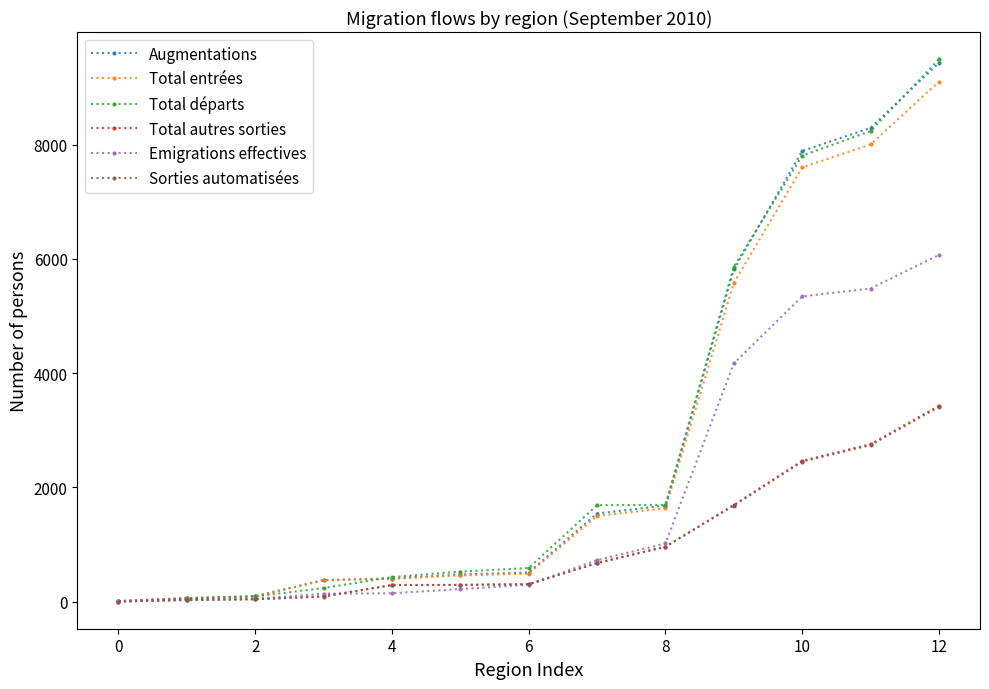

At how many categories does at least one series exceed 7478?

3